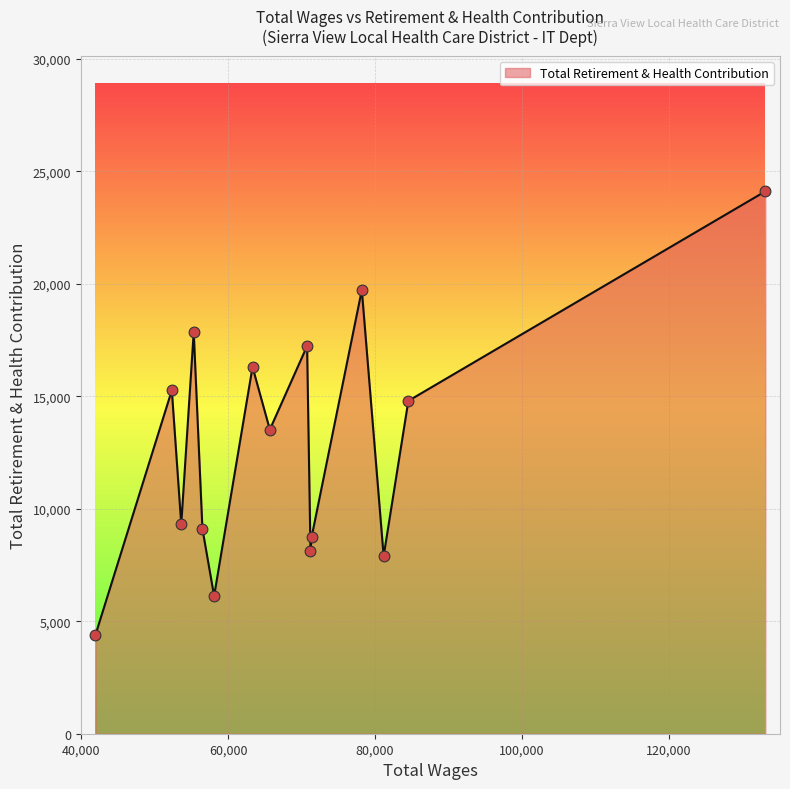

What is the minimum value shown in the chart?

4396